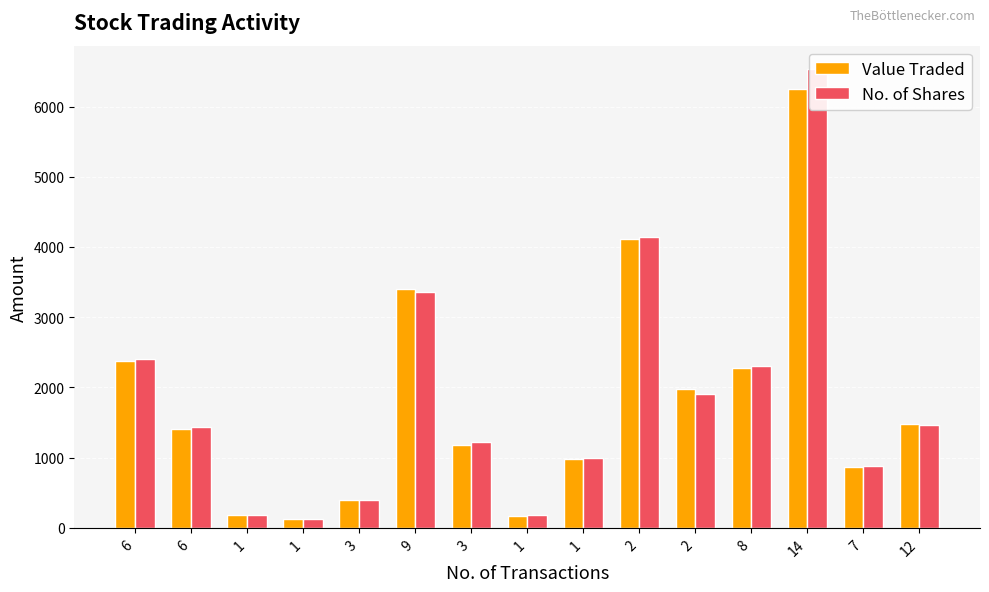

What is the value of the Value Traded bar at the 12th from the left?

2283